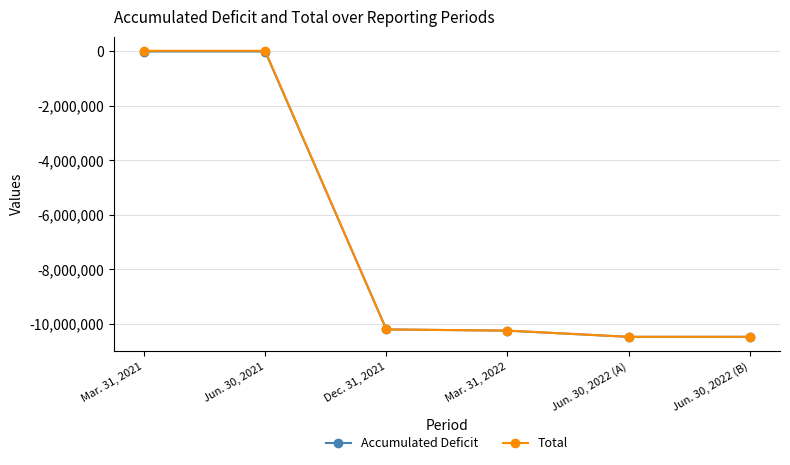

True or false: Accumulated Deficit and Total cross at least once.

False